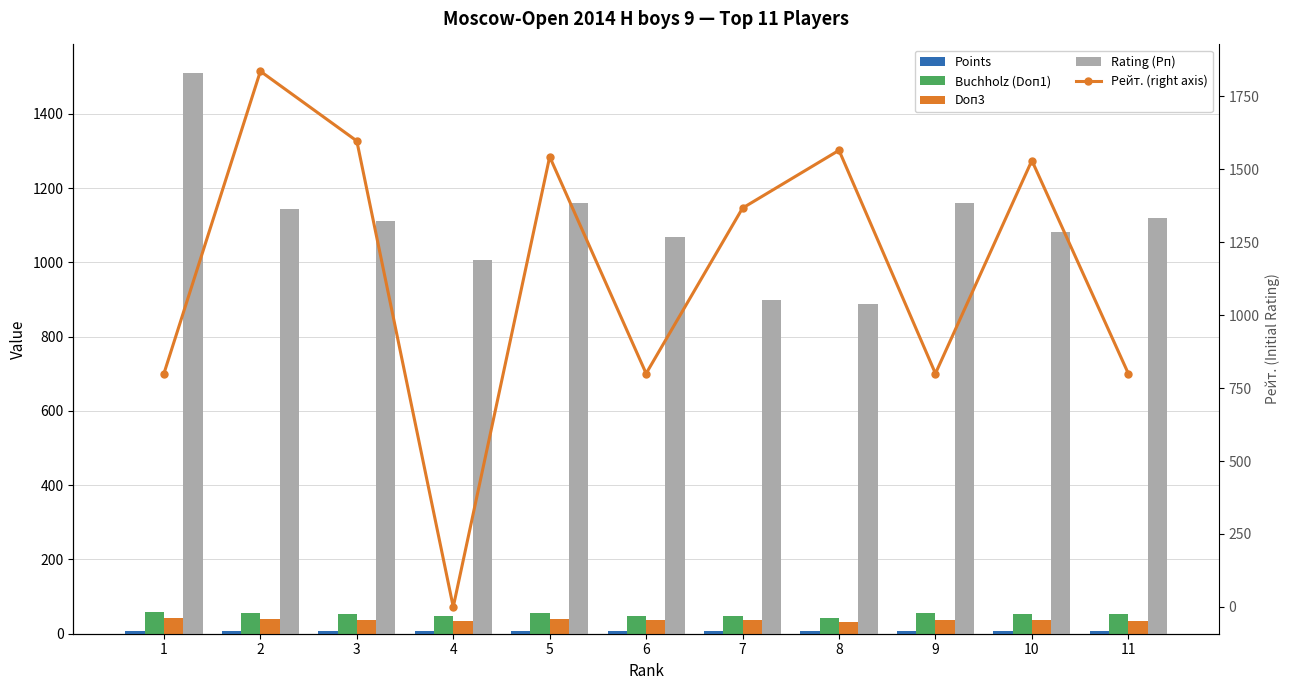

How many data points in Points are above 7?

4